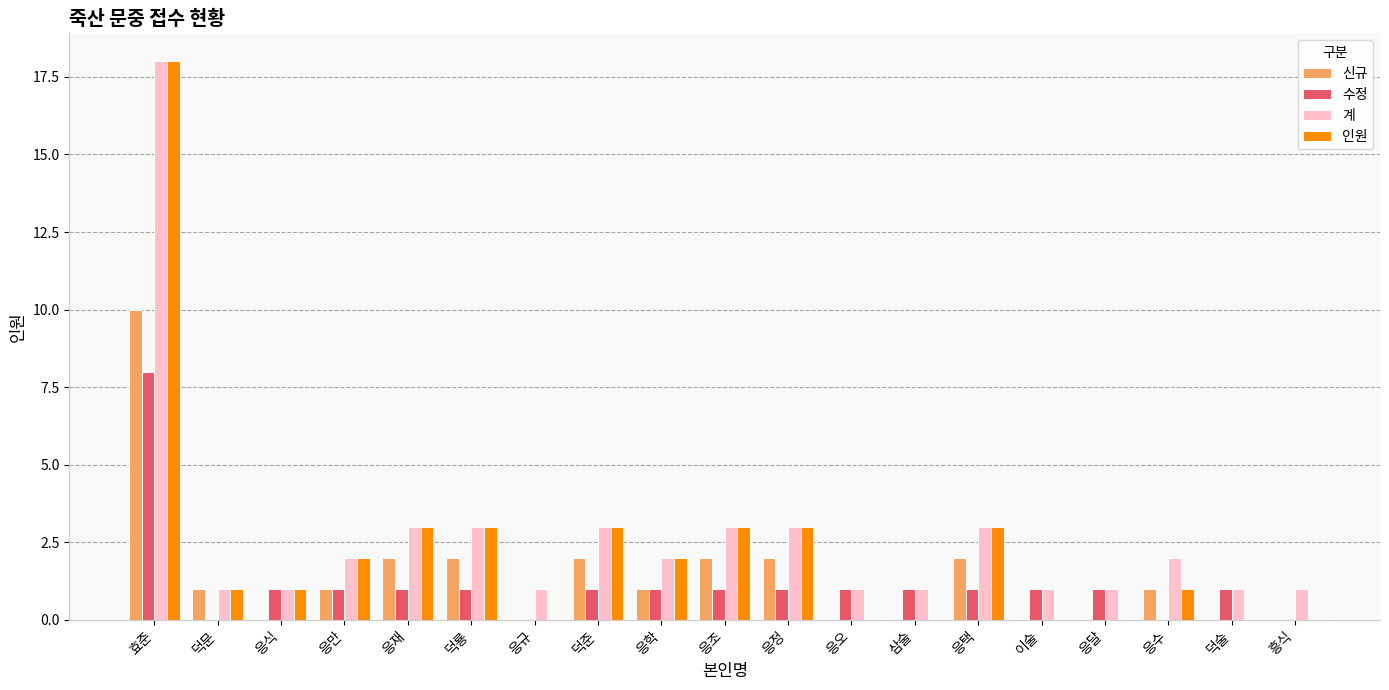

What is the sum of the 신규 values at 응만 and 응조?

3